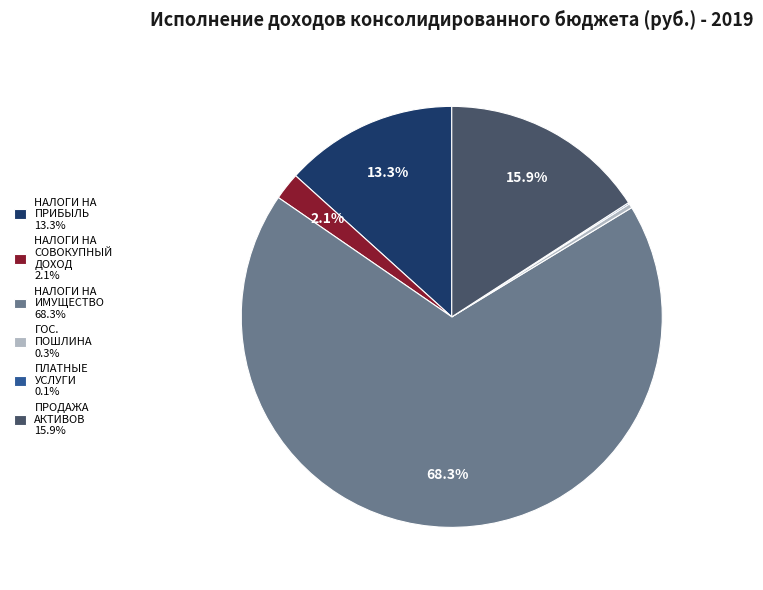

Is НАЛОГИ НА СОВОКУПНЫЙ ДОХОД 2.1% the majority of the pie?

No